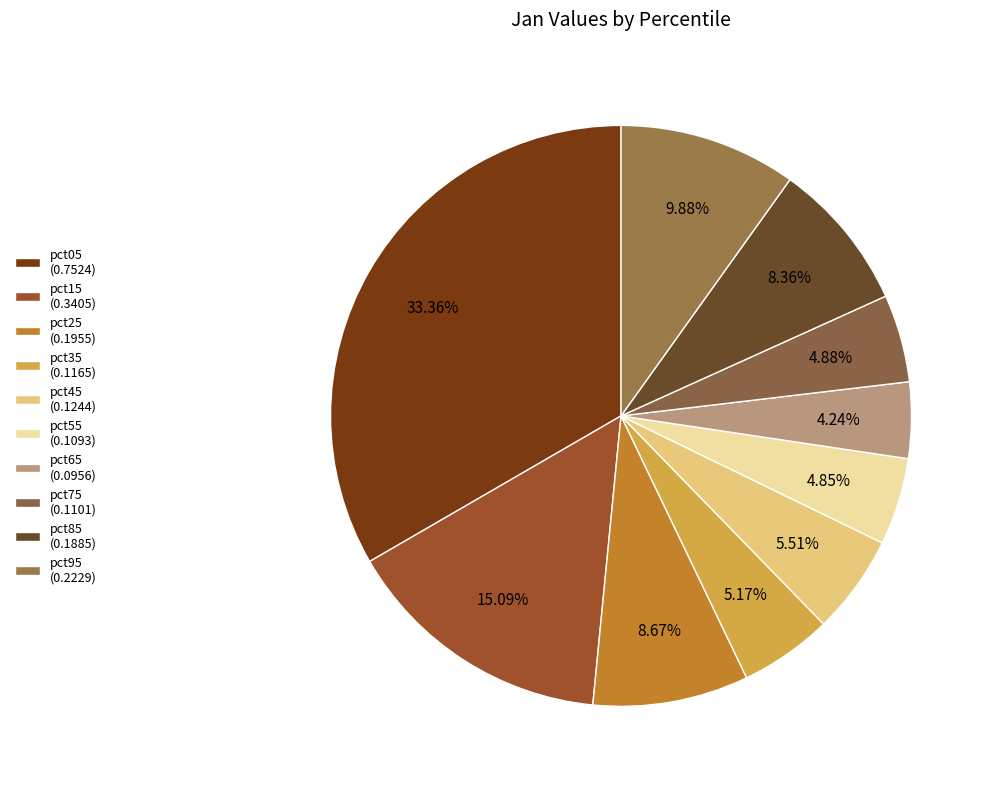

To the nearest percent, what percentage of the pie is pct05?

33%